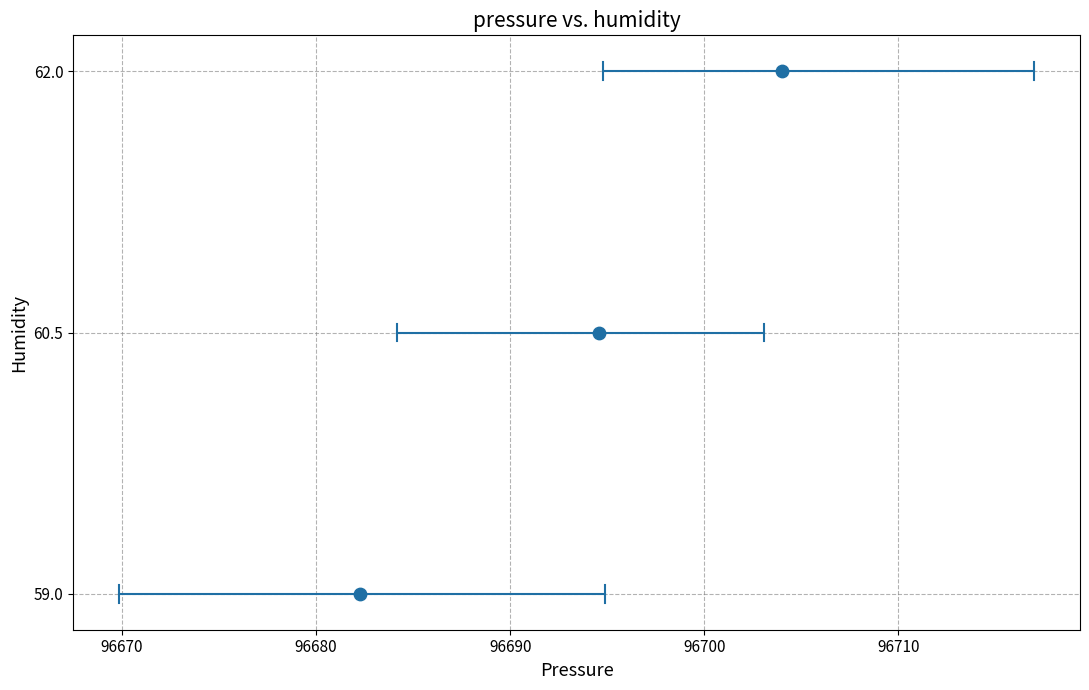

What Y value in the scatter plot is closest to 60?

60.5